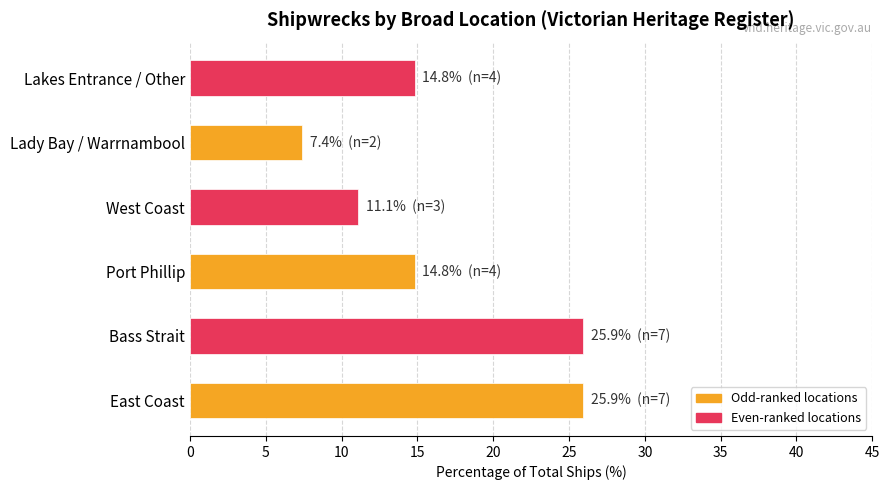

What is the change in value from East Coast to Lakes Entrance / Other?

-11.1